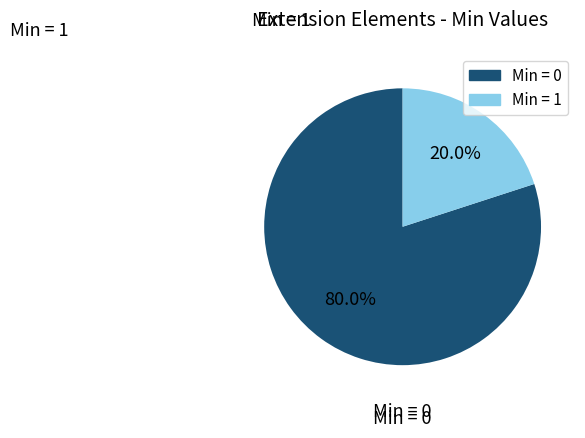

How many slices are in this pie chart?

2